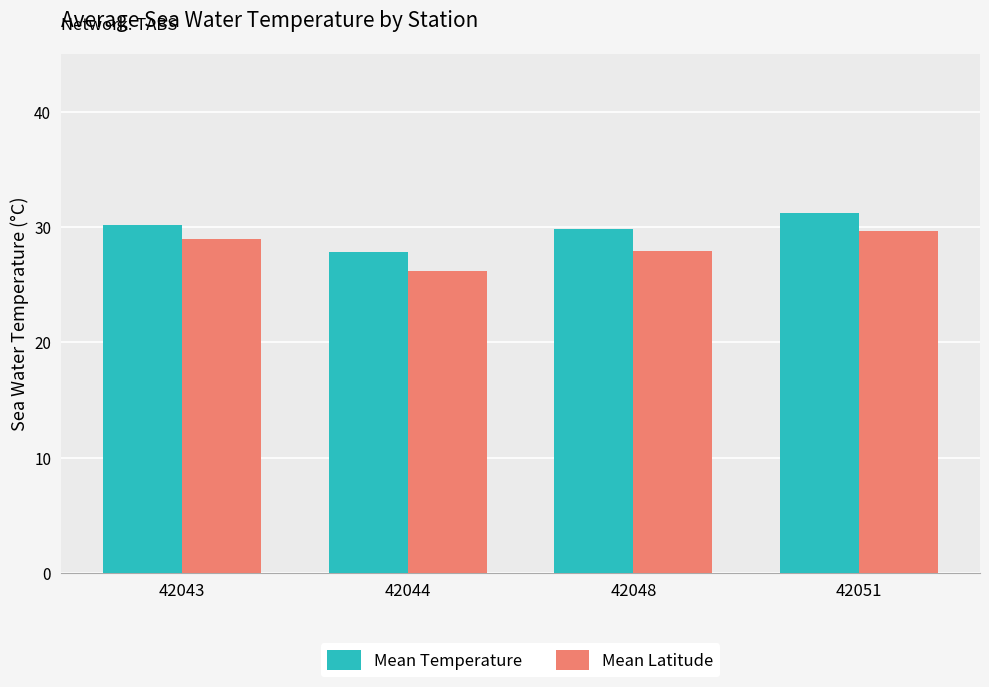

Which series has the widest spread of values?

Mean Latitude